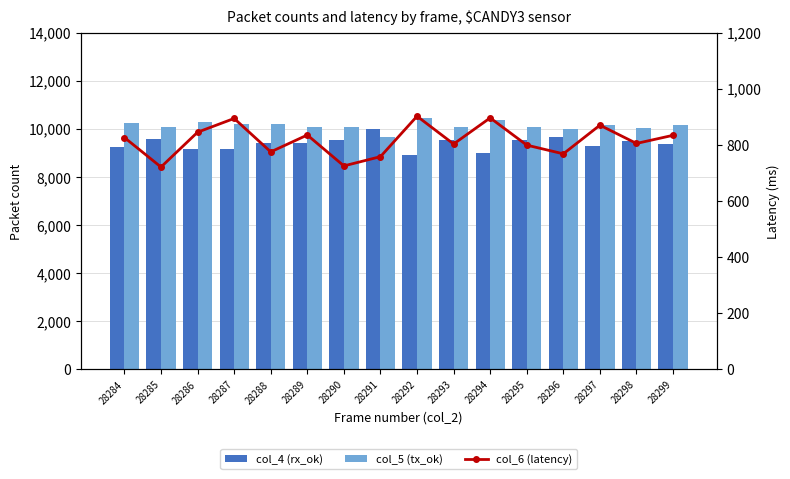

Which category has the lowest value in the col_5 (tx_ok) series?

28291